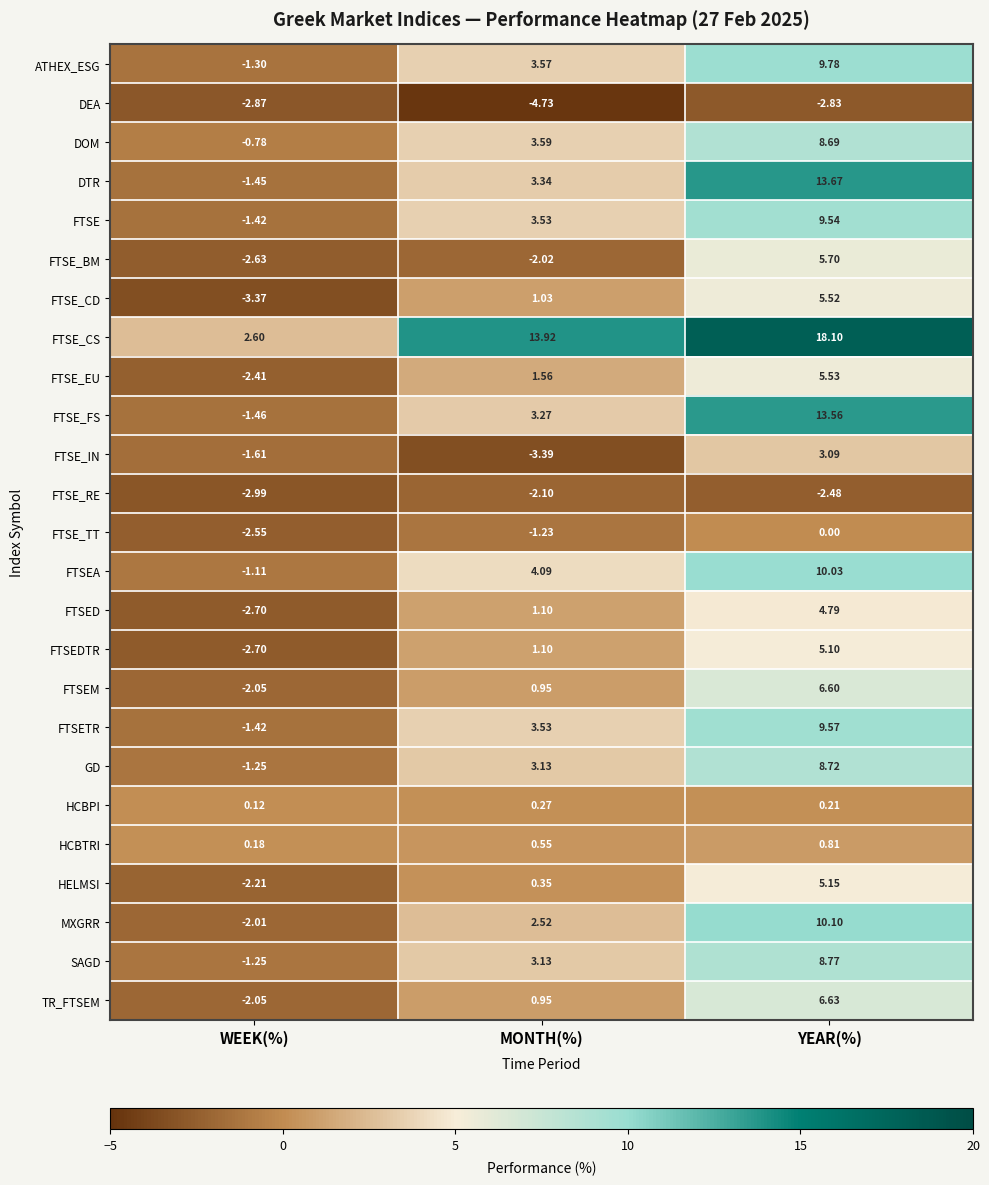

Between MONTH(%) and YEAR(%), which series saw the biggest shift?

DTR